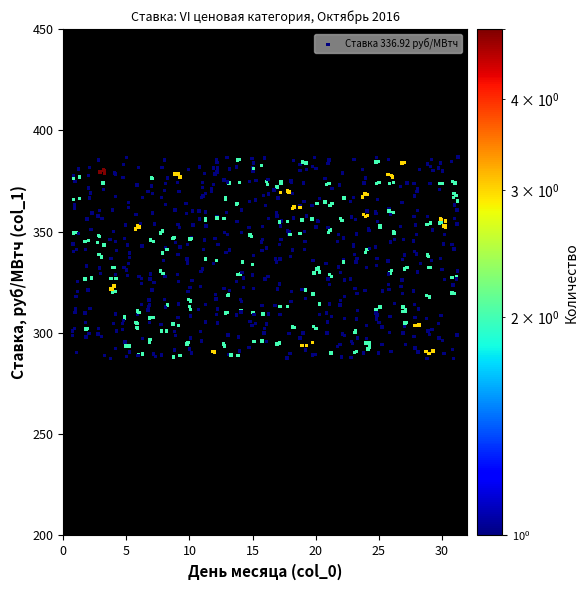

What is the range of Y values (max minus min)?

99.5